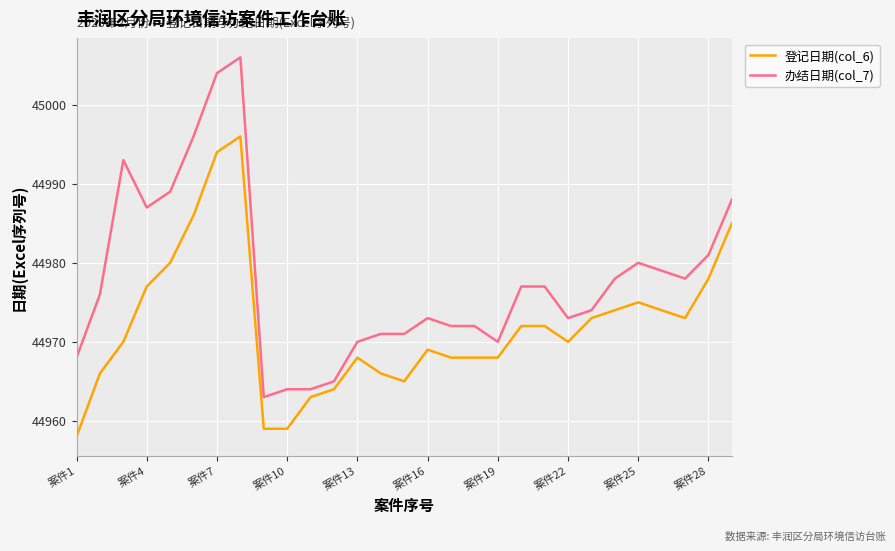

Which series has the largest range (max minus min)?

办结日期(col_7)